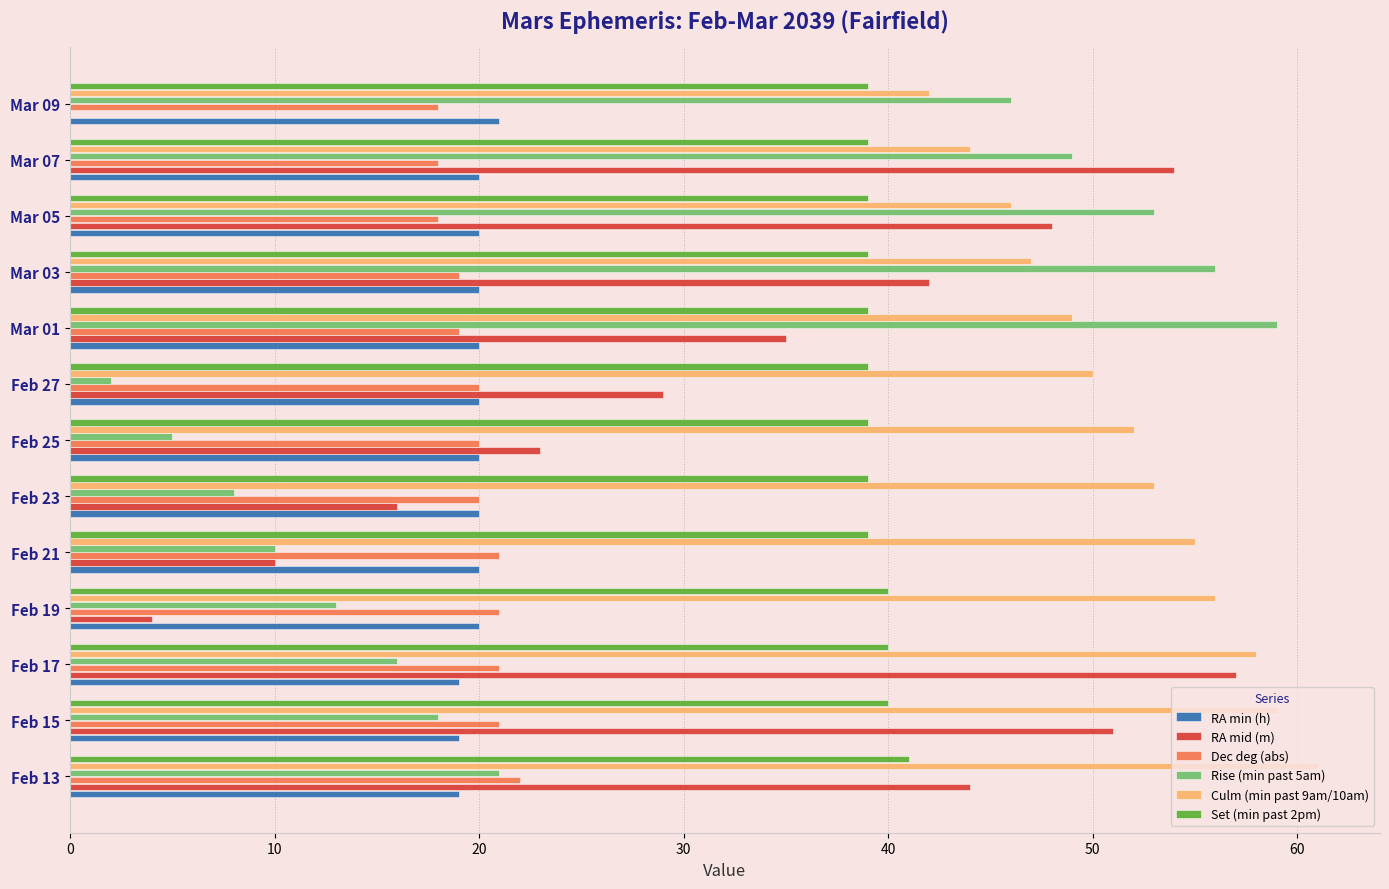

Is the value of RA min (h) at Feb 13 greater than the value of Culm (min past 9am/10am) at Feb 19?

No